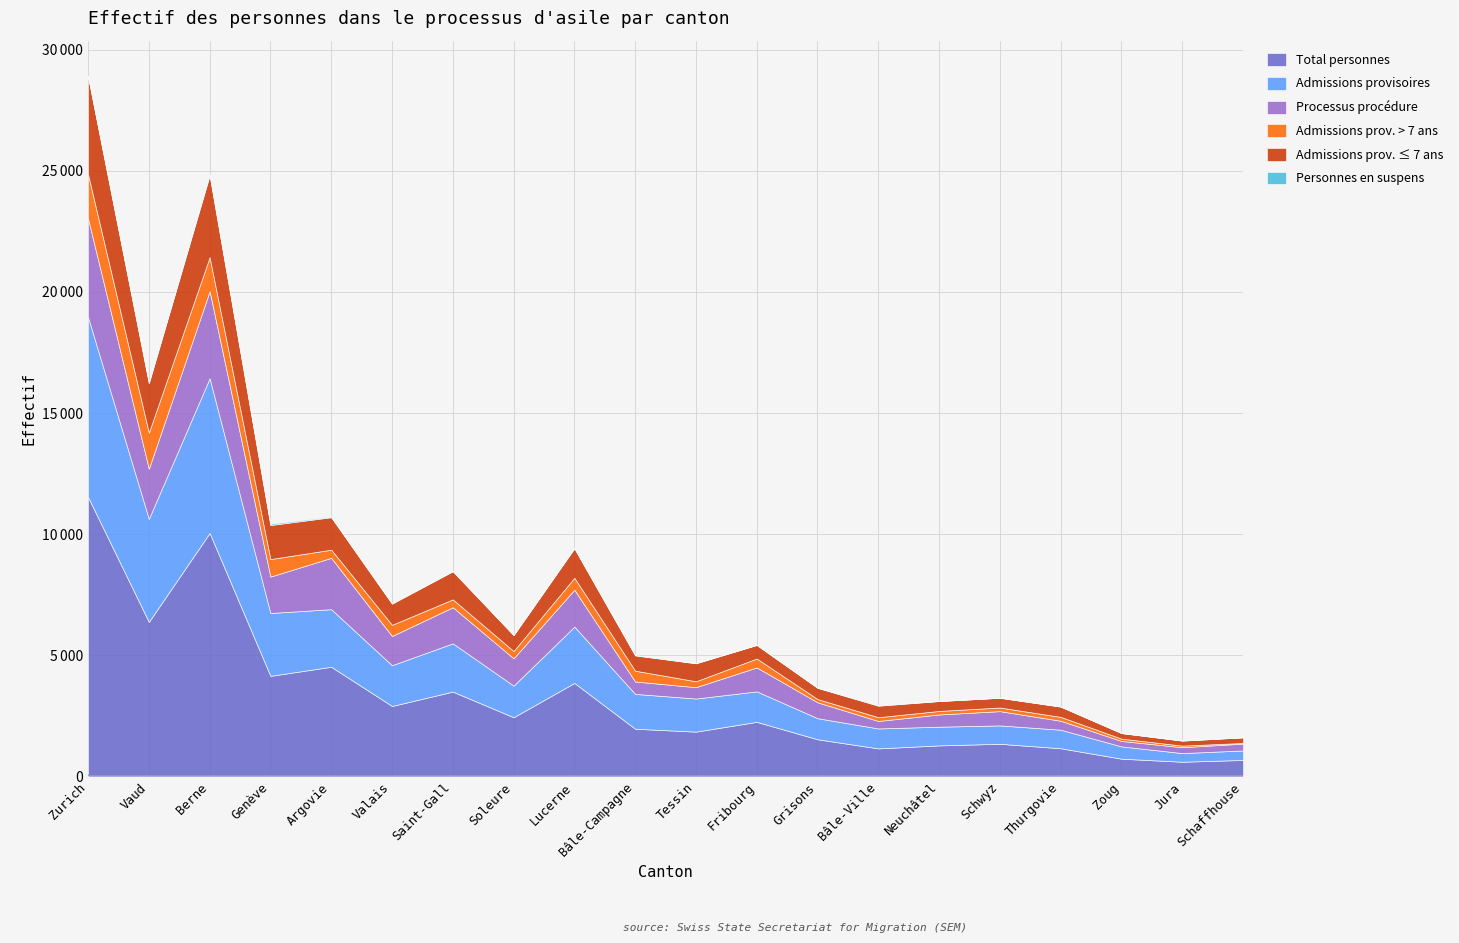

Where is the first local minimum for Processus procédure?

Vaud